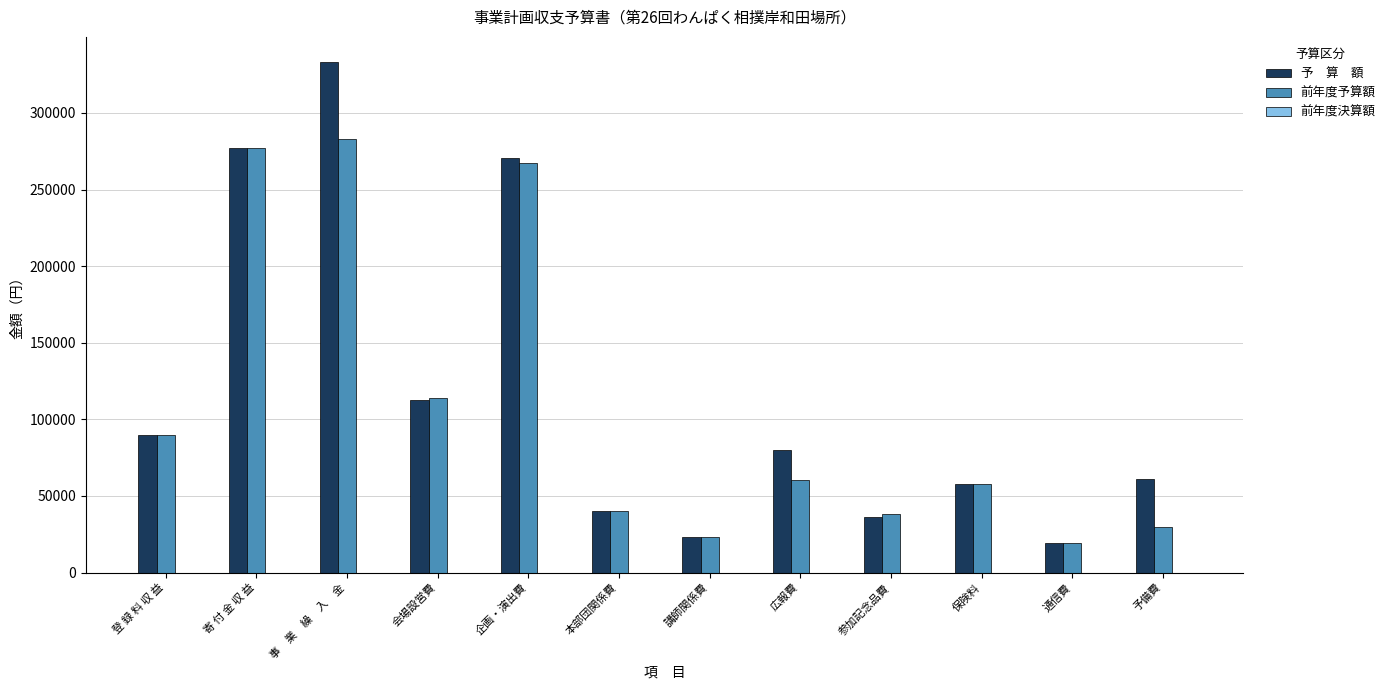

What is the maximum value shown in the chart?

333000